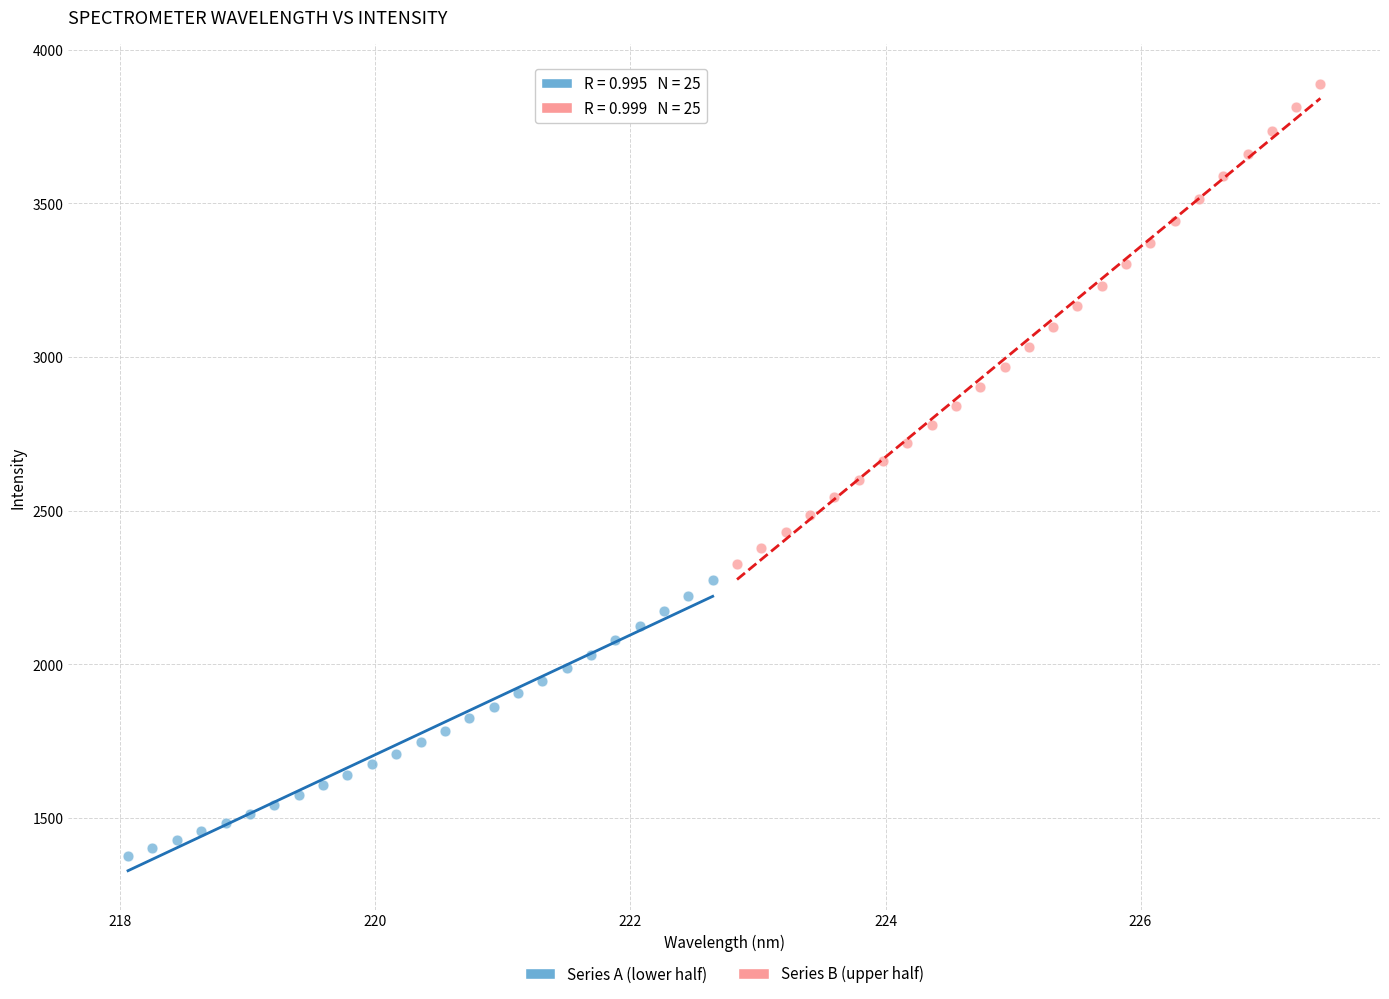

Which series contains the highest Y value?

Series B (upper half)